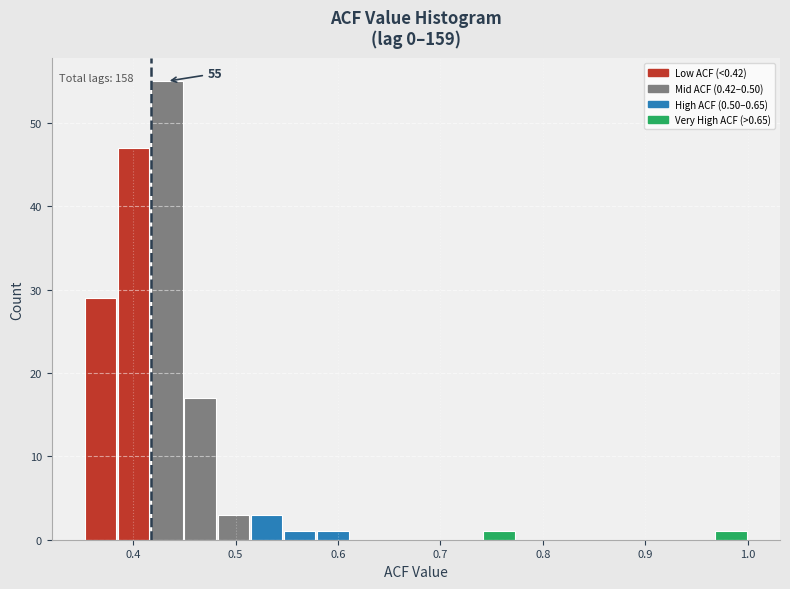

Read against the x-axis, roughly where is the centre of the tallest bar?

0.43